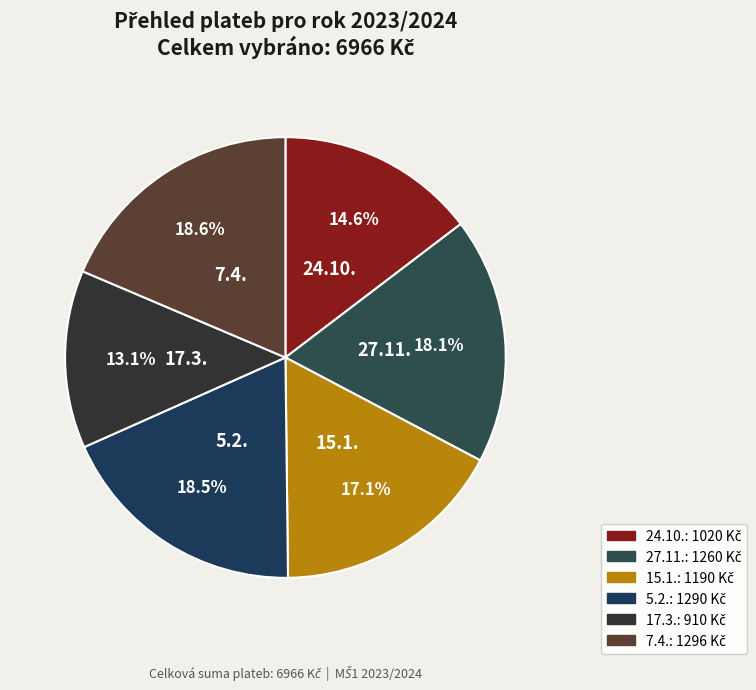

Count the number of slices in the pie.

6